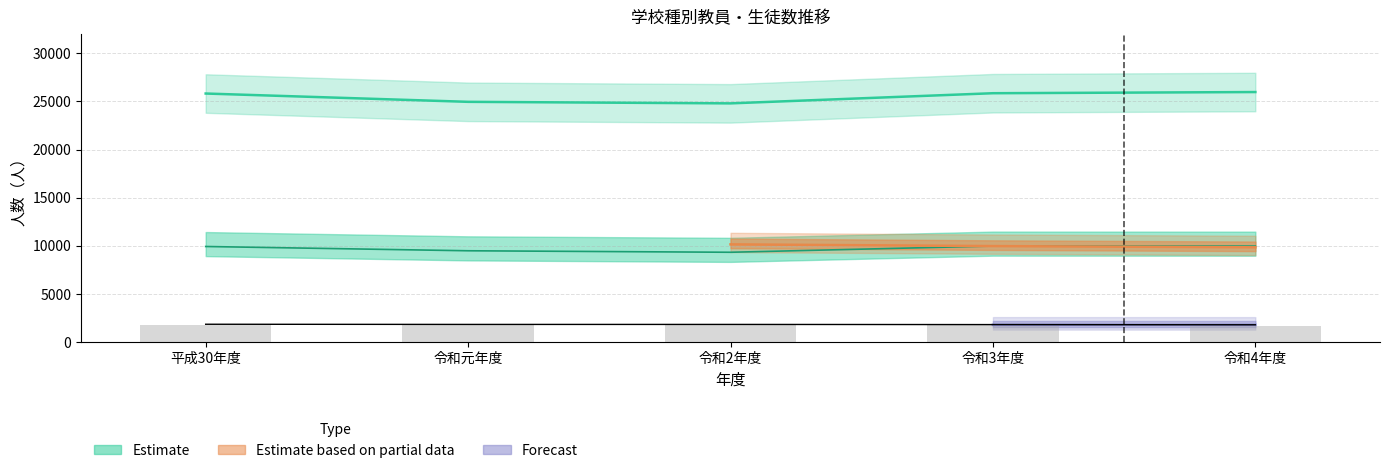

Count the number of data series in this chart.

3